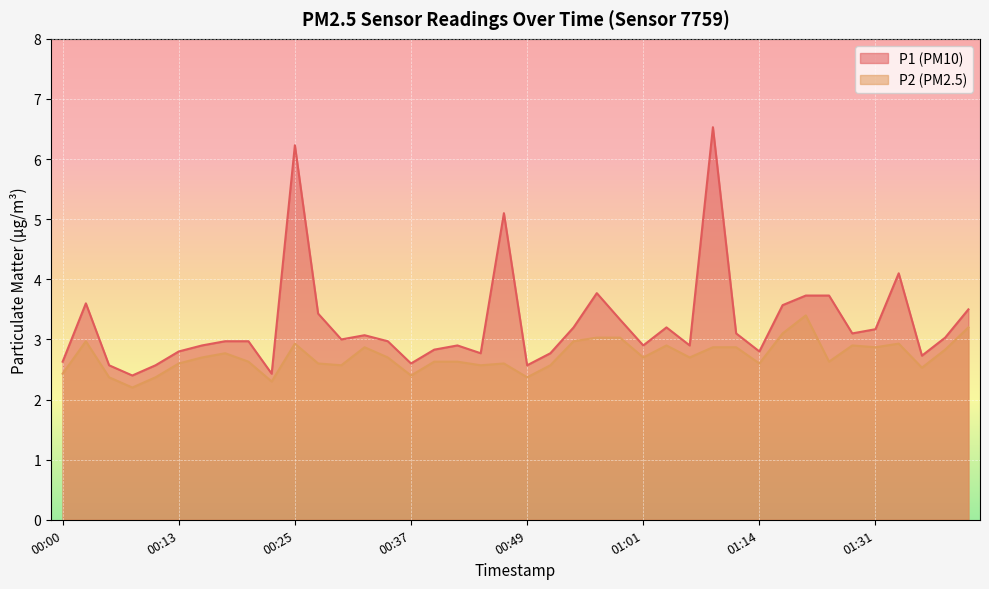

Reading left to right, extract all data points from this chart.

P1: 00:00=2.6	00:03=3.6	00:05=2.6	00:08=2.4	00:10=2.6	00:13=2.8	00:15=2.9	00:17=3.0	00:20=3.0	00:22=2.4	00:25=6.2	00:27=3.4	00:30=3.0	00:32=3.1	00:35=3.0	00:37=2.6	00:39=2.8	00:42=2.9	00:44=2.8	00:47=5.1	00:49=2.6	00:52=2.8	00:54=3.2	00:57=3.8	00:59=3.3	01:01=2.9	01:04=3.2	01:06=2.9	01:09=6.5	01:11=3.1	01:14=2.8	01:17=3.6	01:23=3.7	01:26=3.7	01:28=3.1	01:31=3.2	01:33=4.1	01:35=2.7	01:38=3.0	01:40=3.5
P2: 00:00=2.4	00:03=3.0	00:05=2.4	00:08=2.2	00:10=2.4	00:13=2.6	00:15=2.7	00:17=2.8	00:20=2.6	00:22=2.3	00:25=2.9	00:27=2.6	00:30=2.6	00:32=2.9	00:35=2.7	00:37=2.4	00:39=2.6	00:42=2.6	00:44=2.6	00:47=2.6	00:49=2.4	00:52=2.6	00:54=3.0	00:57=3.0	00:59=3.0	01:01=2.7	01:04=2.9	01:06=2.7	01:09=2.9	01:11=2.9	01:14=2.6	01:17=3.1	01:23=3.4	01:26=2.6	01:28=2.9	01:31=2.9	01:33=2.9	01:35=2.5	01:38=2.8	01:40=3.2